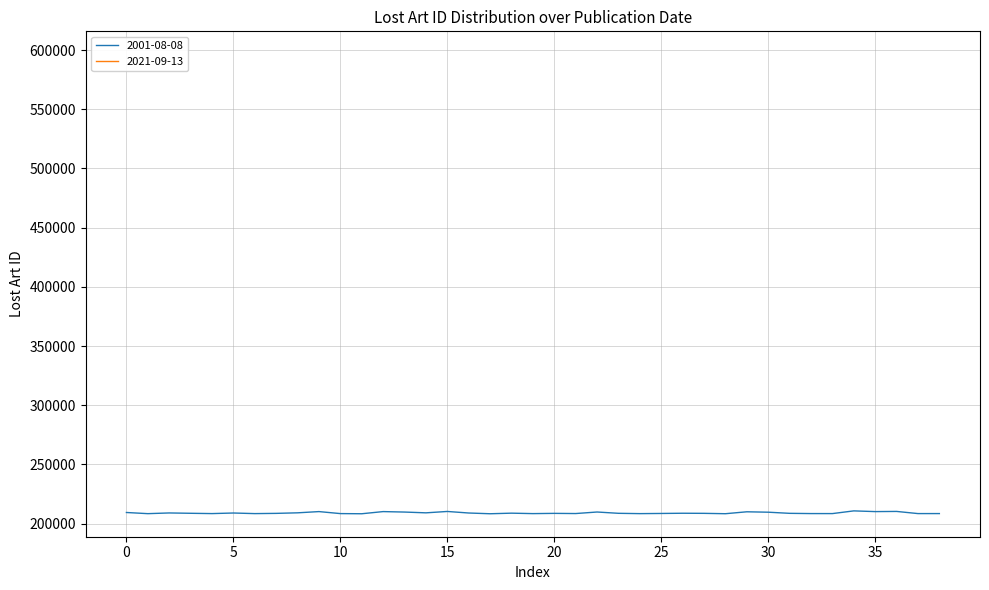

At which label does the data first exceed 208722?

2001-08-08